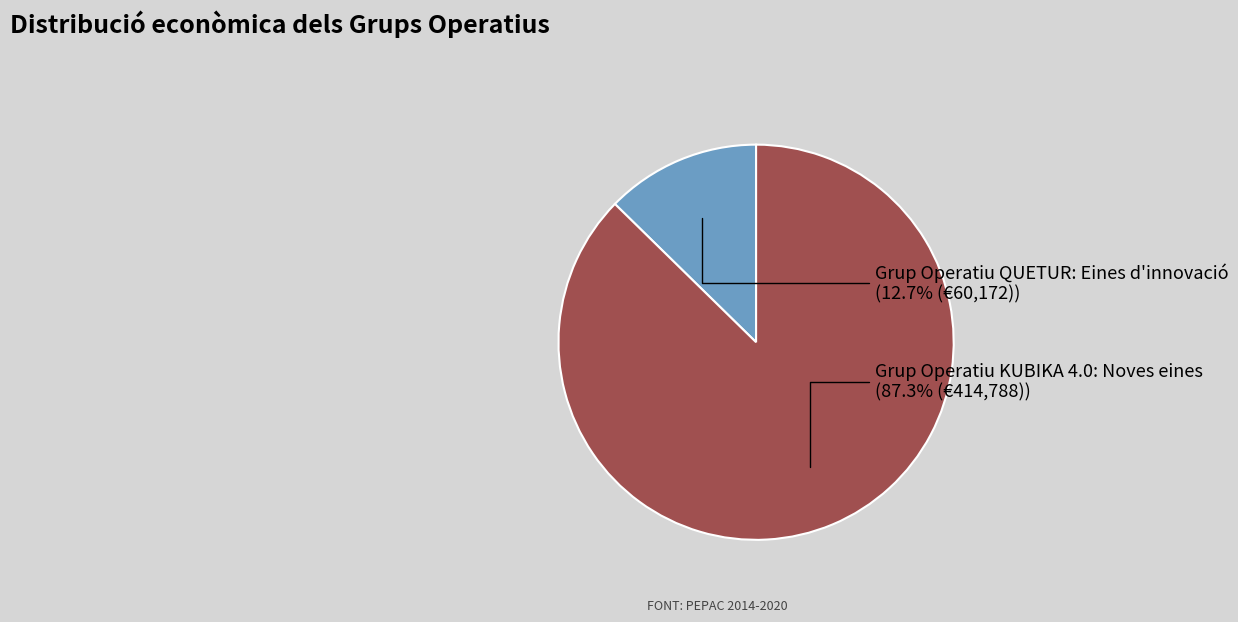

Count the number of slices in the pie.

2